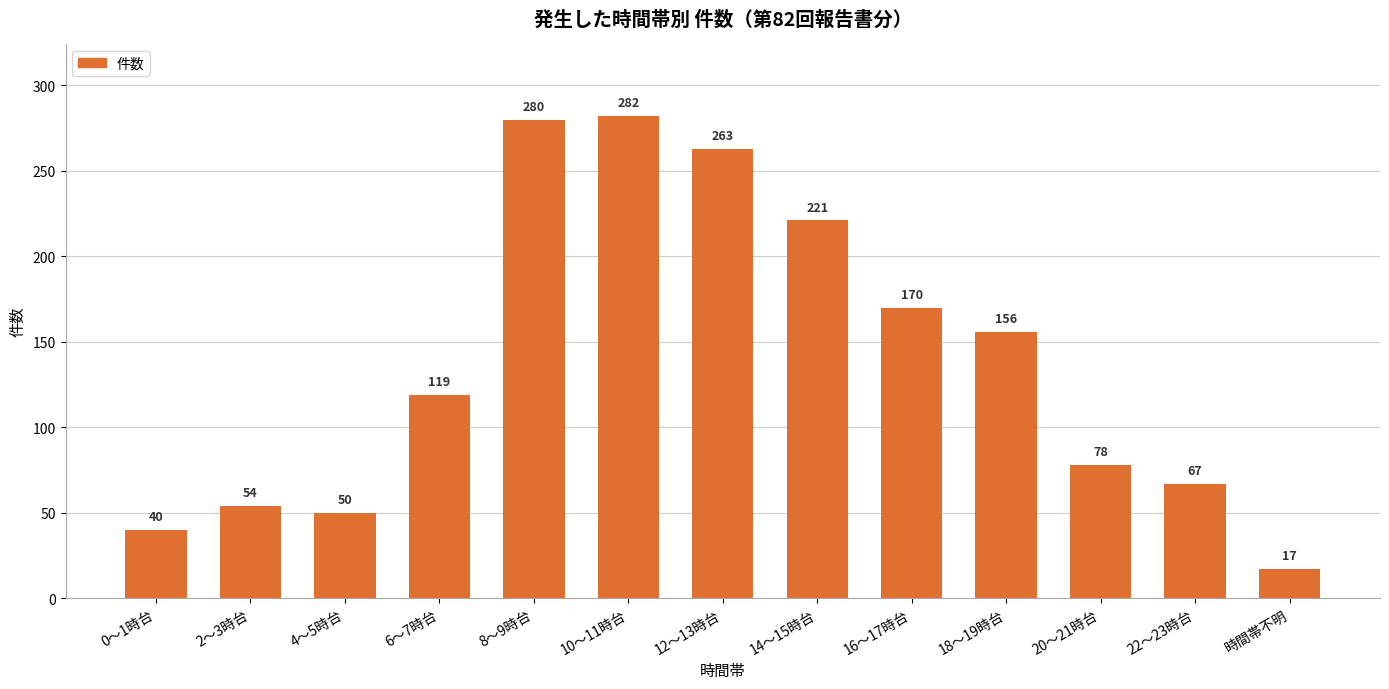

Are the bars grouped side by side (vs. stacked)?

No